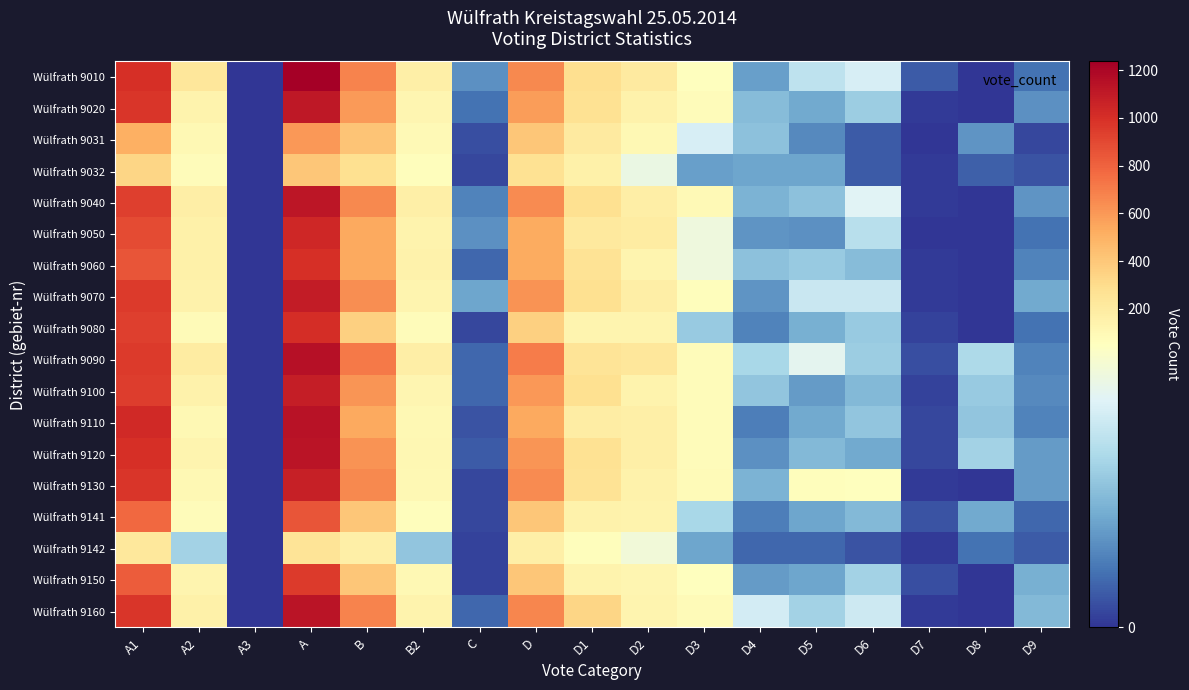

List the series in order of their peak value, highest first.

Wülfrath 9010, Wülfrath 9090, Wülfrath 9110, Wülfrath 9160, Wülfrath 9120, Wülfrath 9040, Wülfrath 9020, Wülfrath 9070, Wülfrath 9100, Wülfrath 9130, Wülfrath 9050, Wülfrath 9080, Wülfrath 9060, Wülfrath 9150, Wülfrath 9141, Wülfrath 9031, Wülfrath 9032, Wülfrath 9142